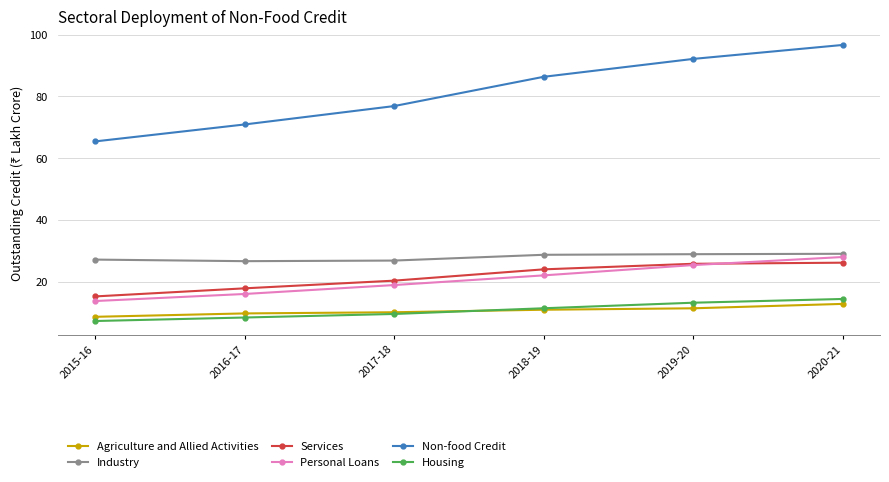

What position from the right is 2018-19?

3